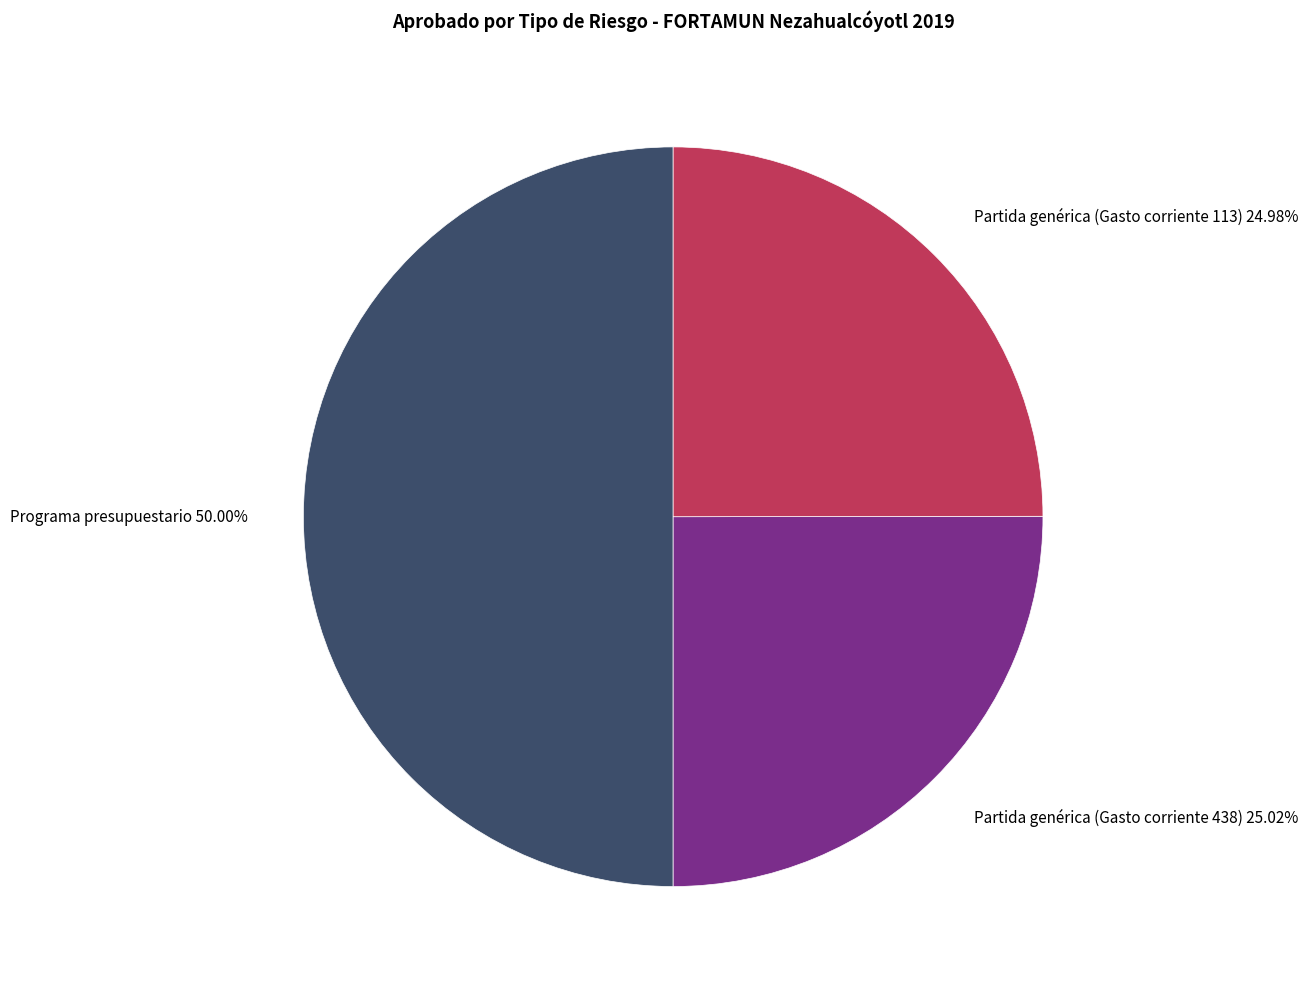

Which category has the biggest portion of the pie?

Programa presupuestario